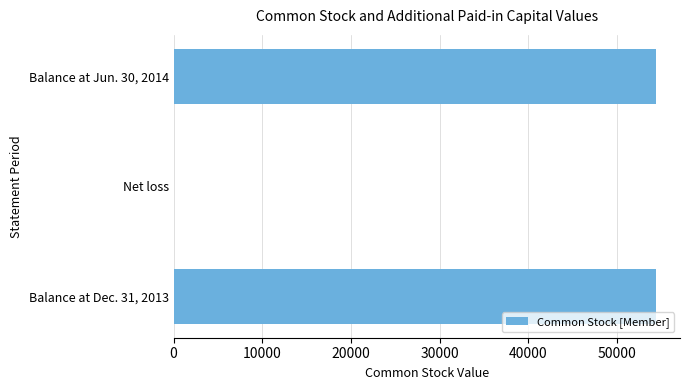

What is the maximum value shown in the chart?

54363